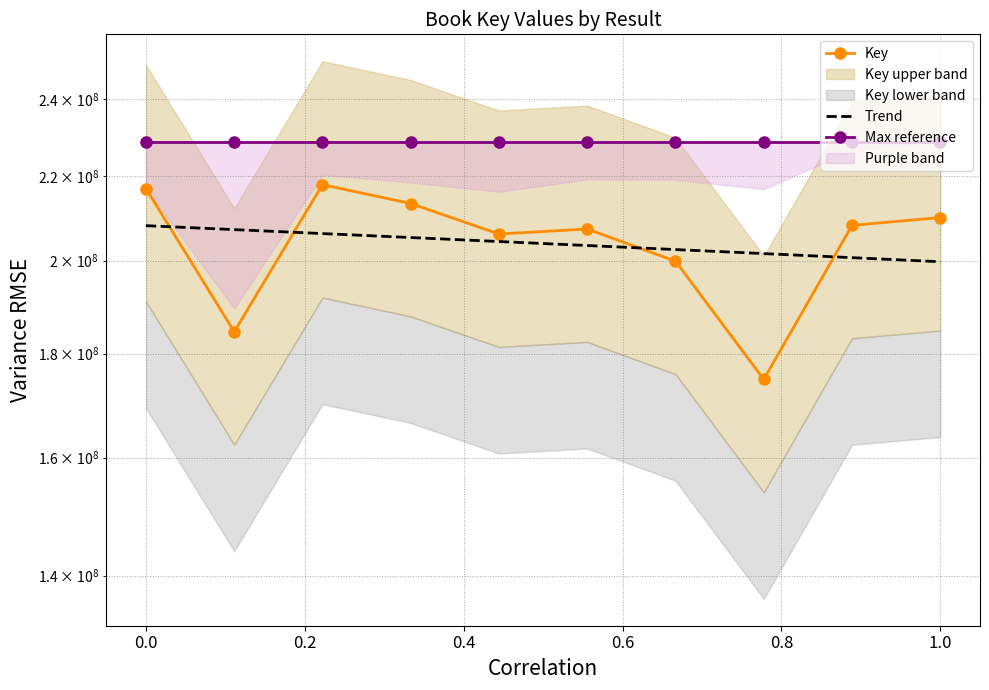

Which series has the largest range (max minus min)?

Key